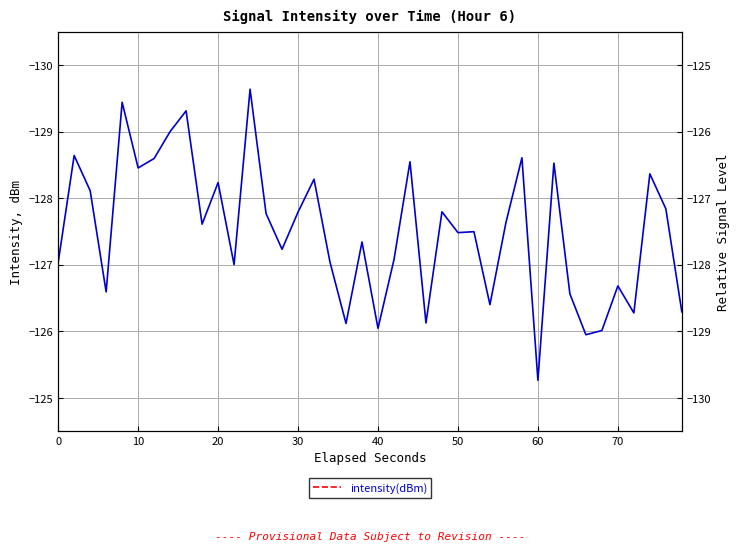

True or false: the data shows -88.5 at 29.

False